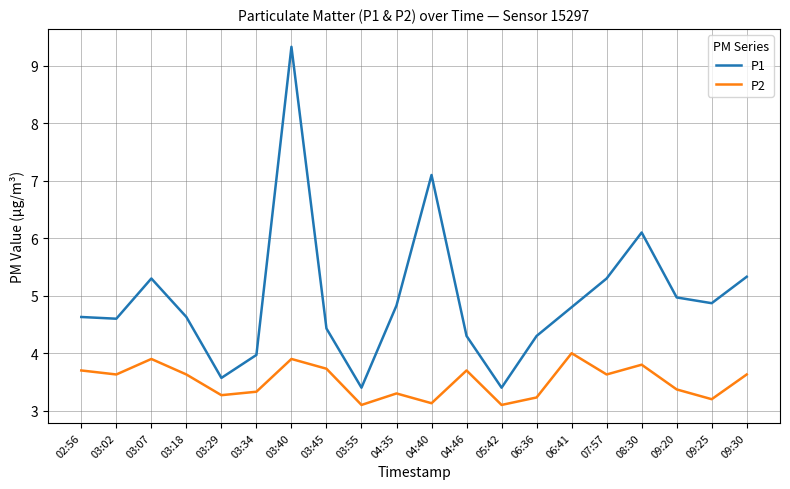

What is the smallest value displayed?

3.1